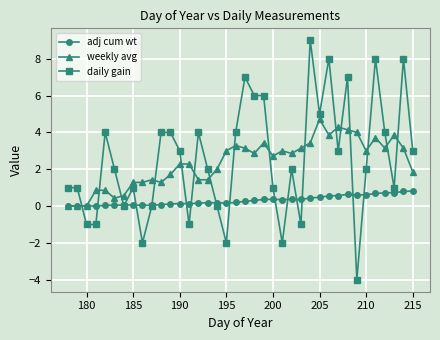

How many intersections are there between daily gain and weekly avg?

16